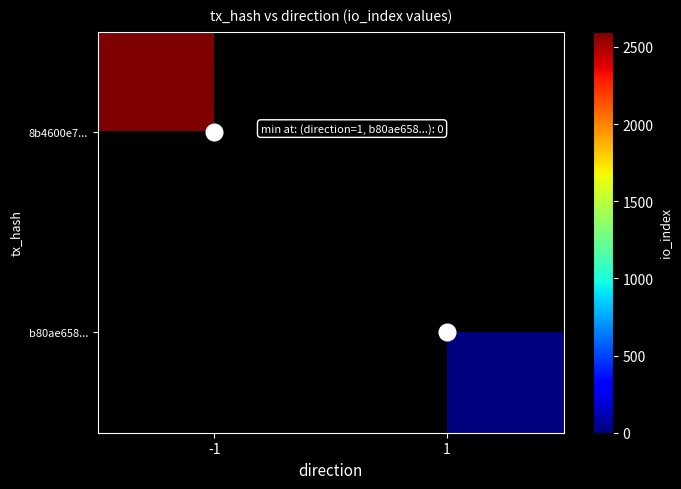

Rank the series by their average value, from lowest to highest.

8b4600e7..., b80ae658...